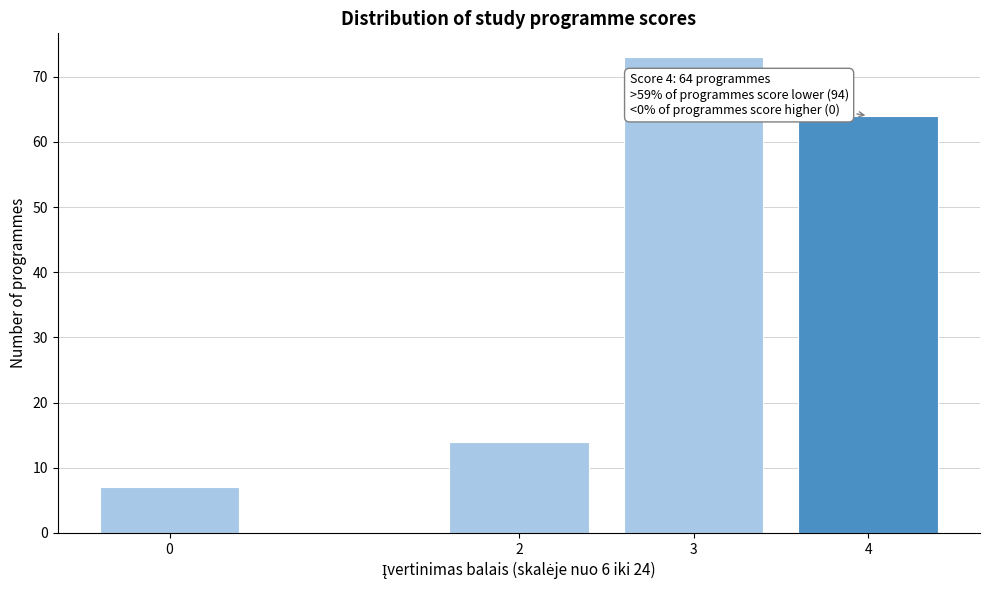

Reading left to right, extract all data points from this chart.

0=7	2=14	3=73	4=64